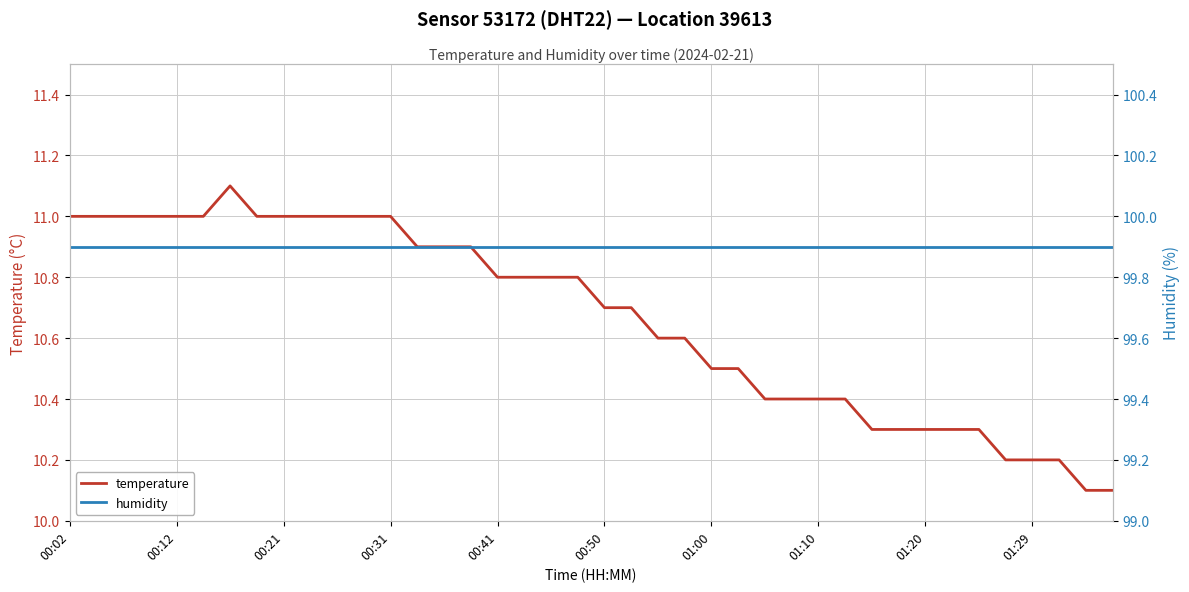

What is the sum of the humidity values at 00:31 and 31?

199.8